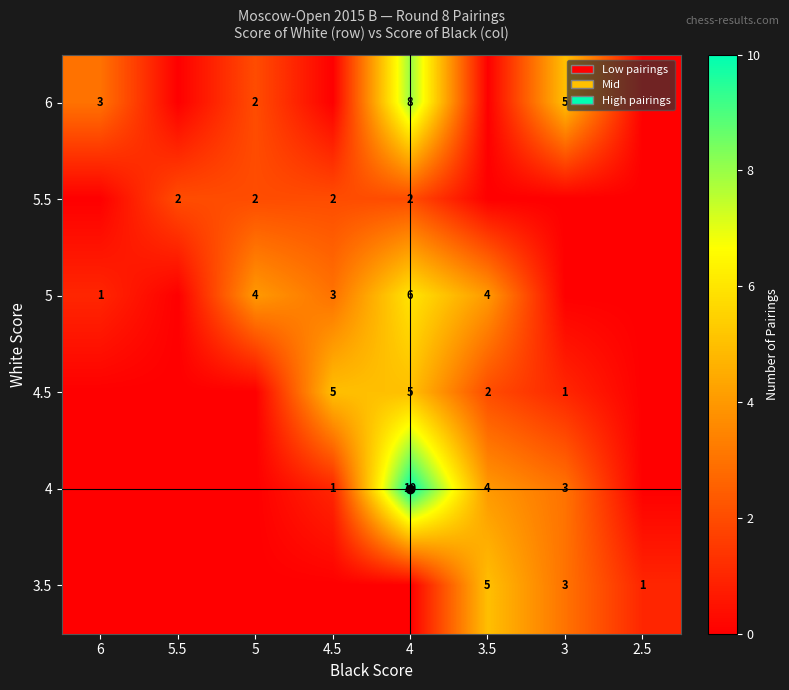

Rank the series at 4 from highest to lowest value.

4, 6, 5, 4.5, 5.5, 3.5